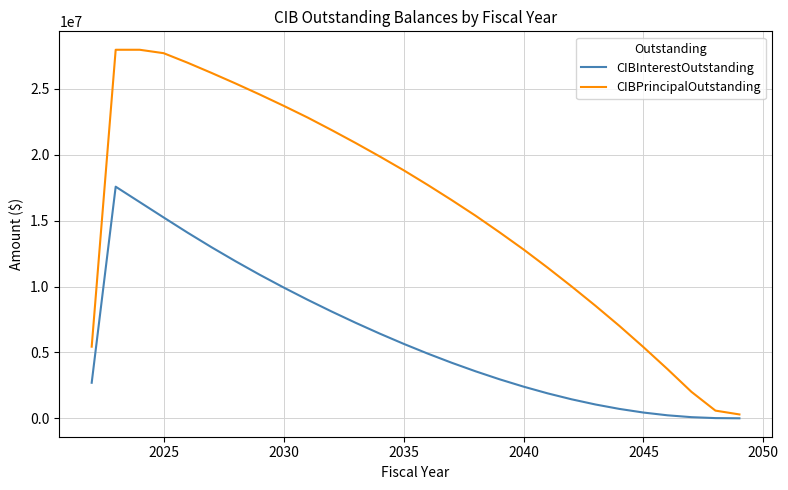

Count the number of categories in the chart.

28